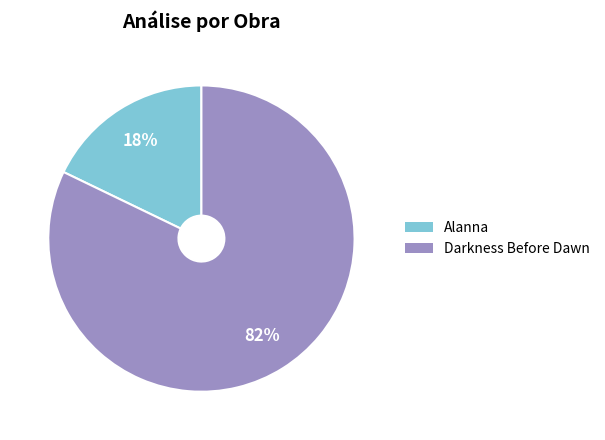

To the nearest percent, what is the average slice percentage?

50%